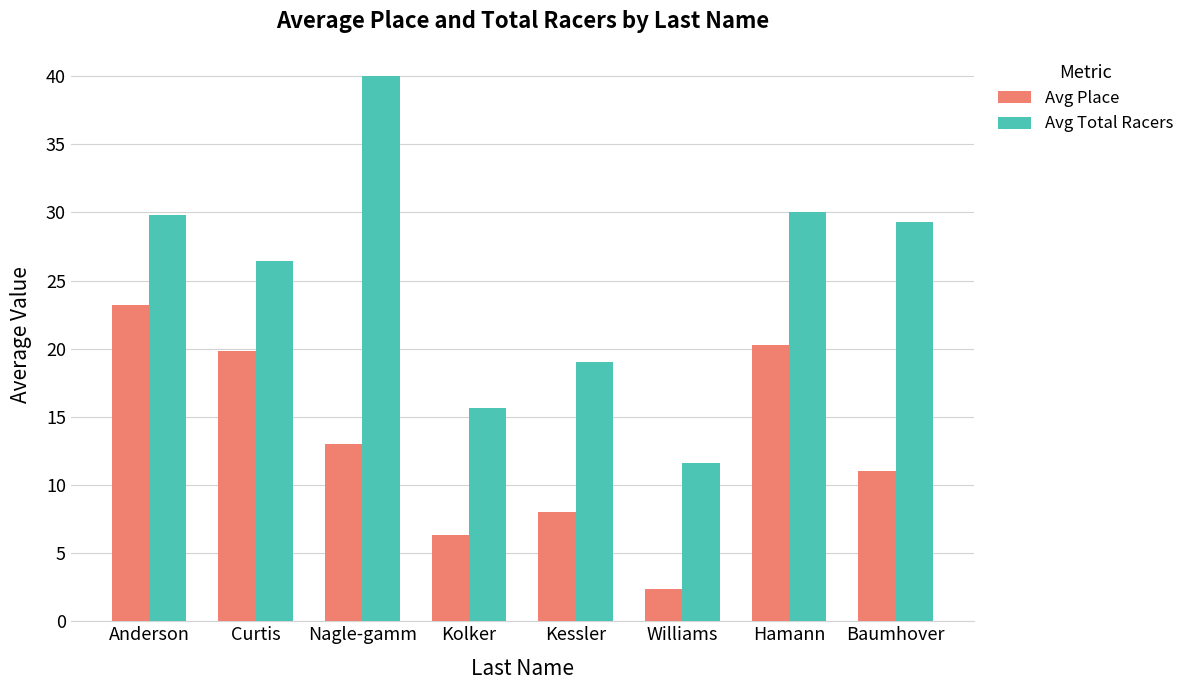

What are all the series names shown in the legend?

Avg Place, Avg Total Racers